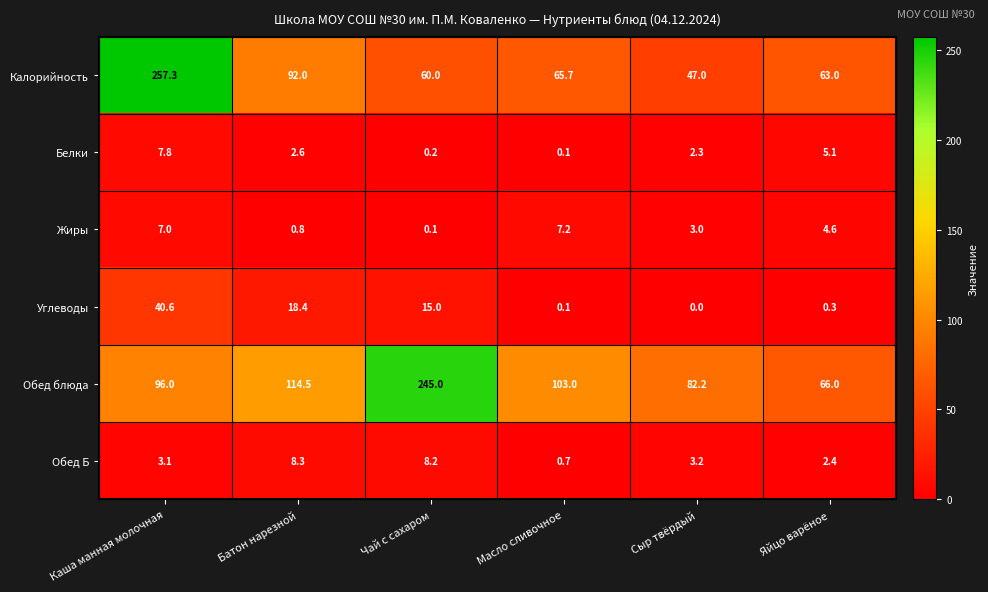

True or false: Калорийность has a value of 257.3 at Каша манная молочная.

True